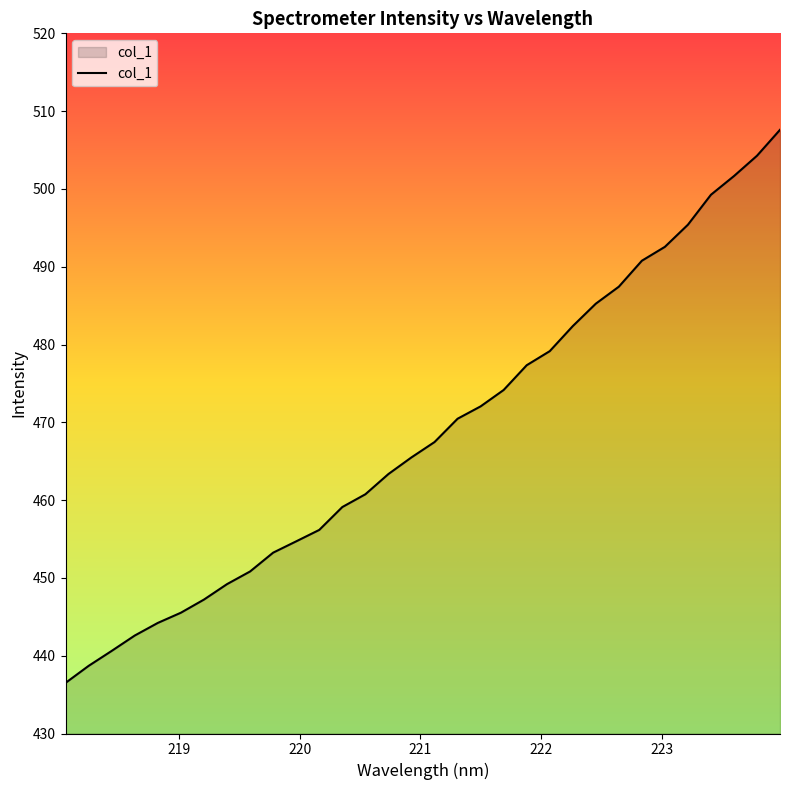

How many values are below 467?

16